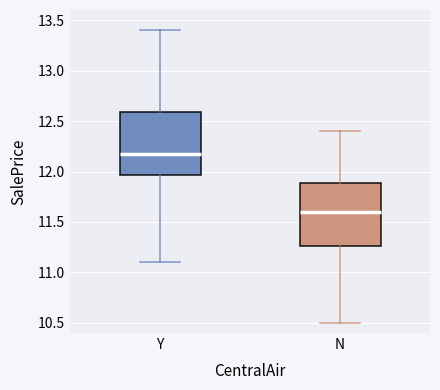

Reading left to right, transcribe this box plot: for each box, give where its median line is, the range the box spans, and where its two whiskers end, as read against the y-axis. The values are not printed on the chart, so give them approximately, as read against the axis.

Y: median 12.20, box 11.95 to 12.60, whiskers 11.10 to 13.40
N: median 11.60, box 11.25 to 11.90, whiskers 10.50 to 12.40